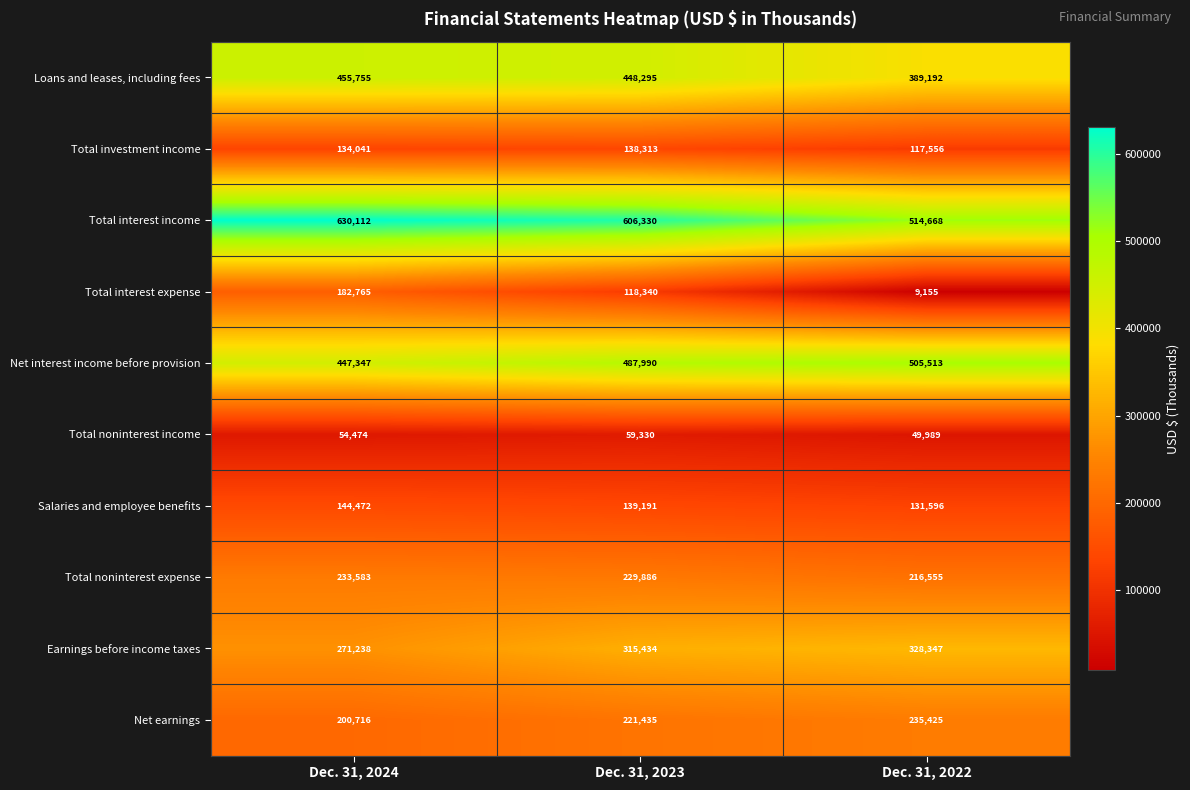

What is the difference between the Salaries and employee benefits values at Dec. 31, 2023 and Dec. 31, 2022?

7595